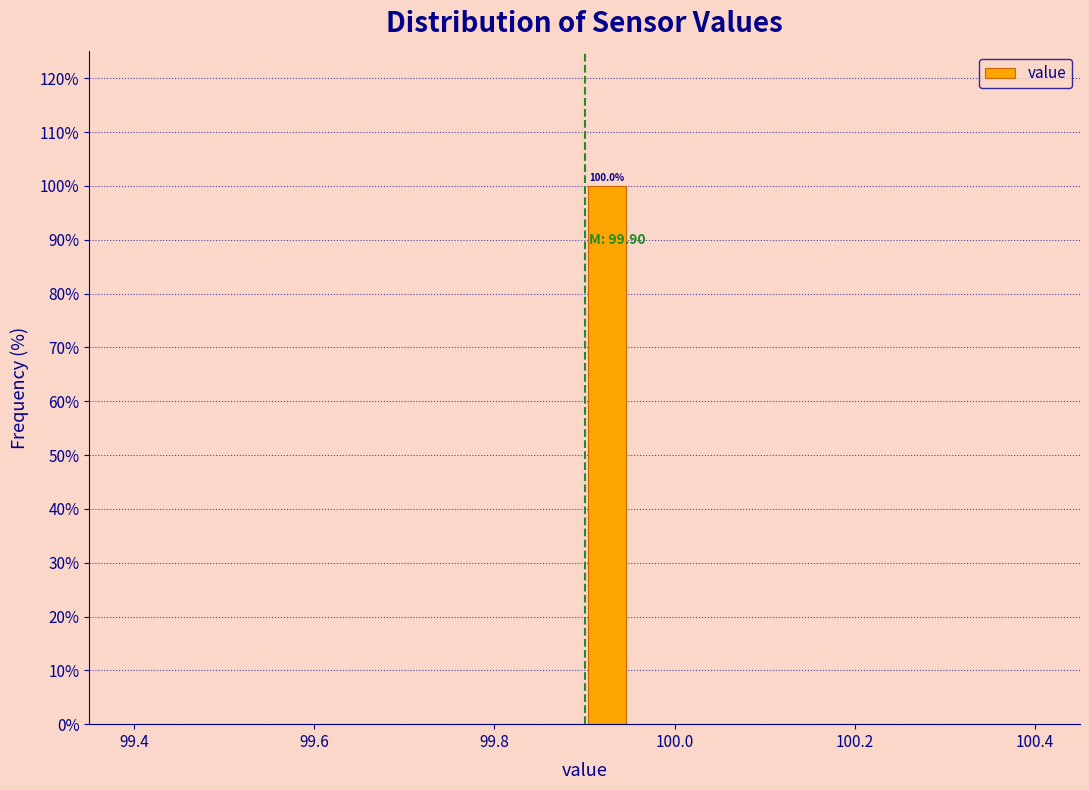

Read against the x-axis, roughly where is the centre of the tallest bar?

99.92